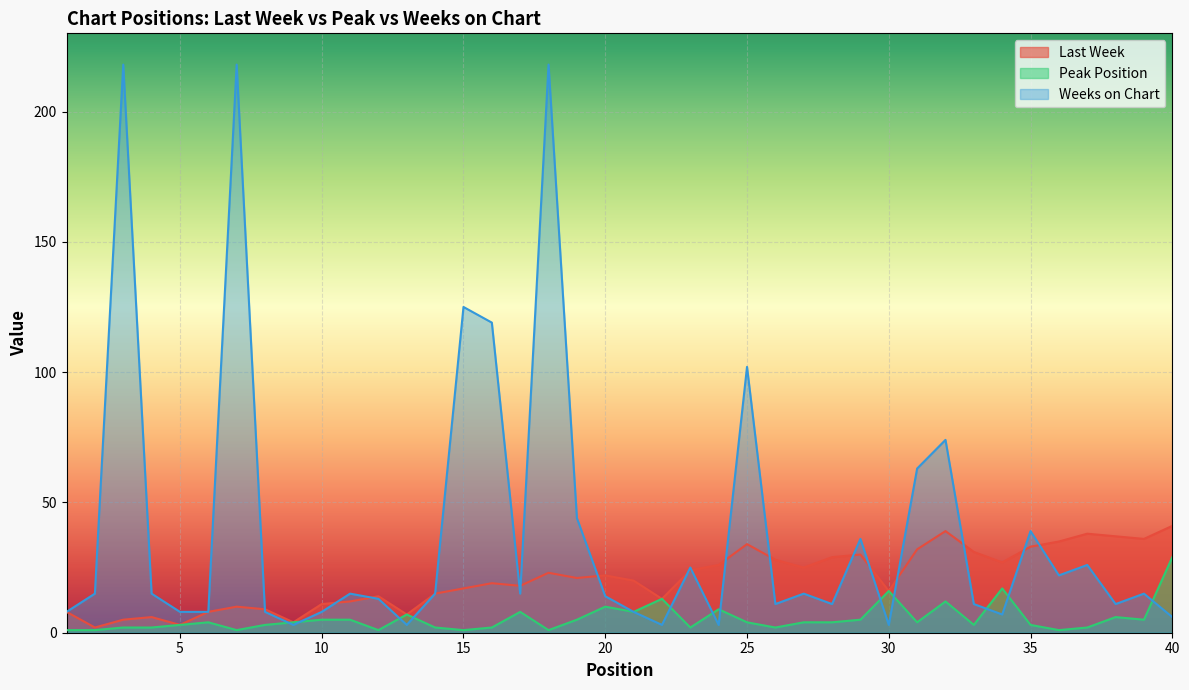

Reading left to right, list all the values displayed in this chart.

Last Week: 8	2	5	6	3	8	10	9	4	11	12	14	7	15	17	19	18	23	21	22	20	13	24	26	34	28	25	29	30	16	32	39	31	27	33	35	38	37	36	41
Peak Position: 1	1	2	2	3	4	1	3	4	5	5	1	7	2	1	2	8	1	5	10	8	13	2	9	4	2	4	4	5	16	4	12	3	17	3	1	2	6	5	29
Weeks on Chart: 8	15	218	15	8	8	218	8	3	8	15	13	3	15	125	119	15	218	44	14	8	3	25	3	102	11	15	11	36	3	63	74	11	7	39	22	26	11	15	6